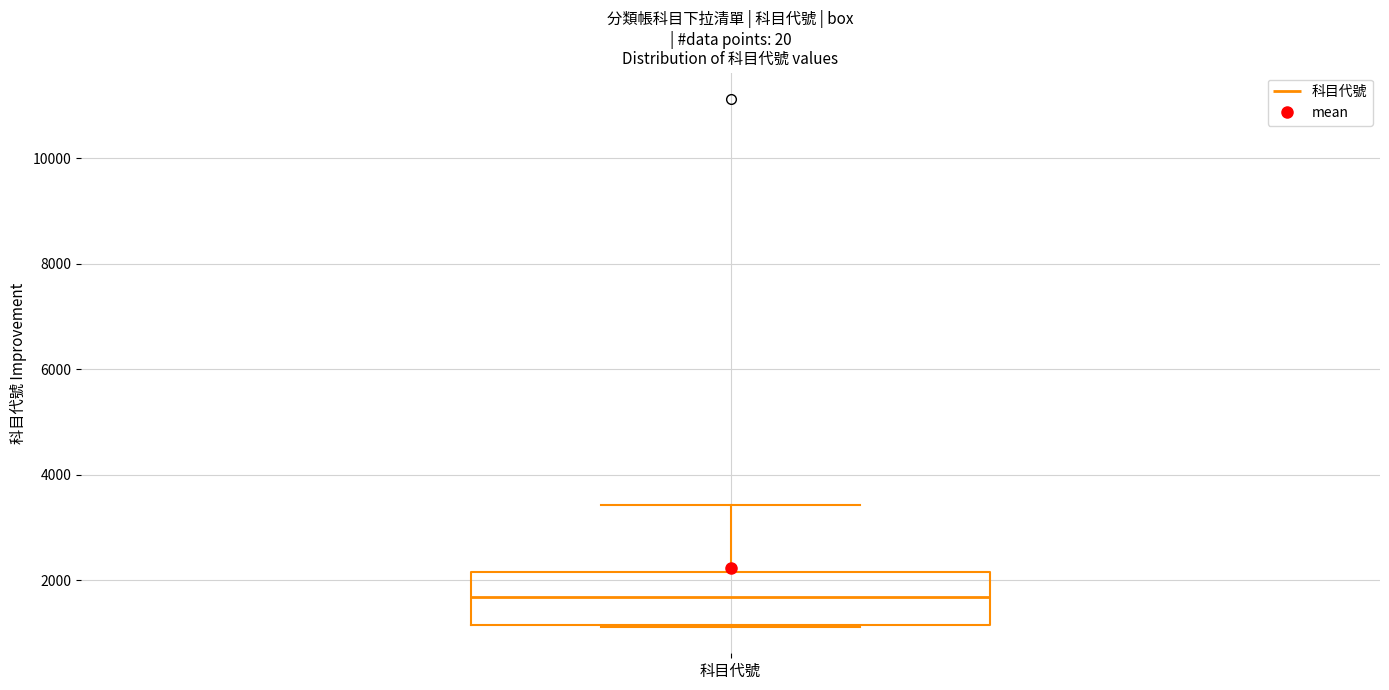

Where does the upper whisker of the box for 科目代號 end on the y-axis? The values are not printed on the chart, so give them approximately, as read against the axis.

3400